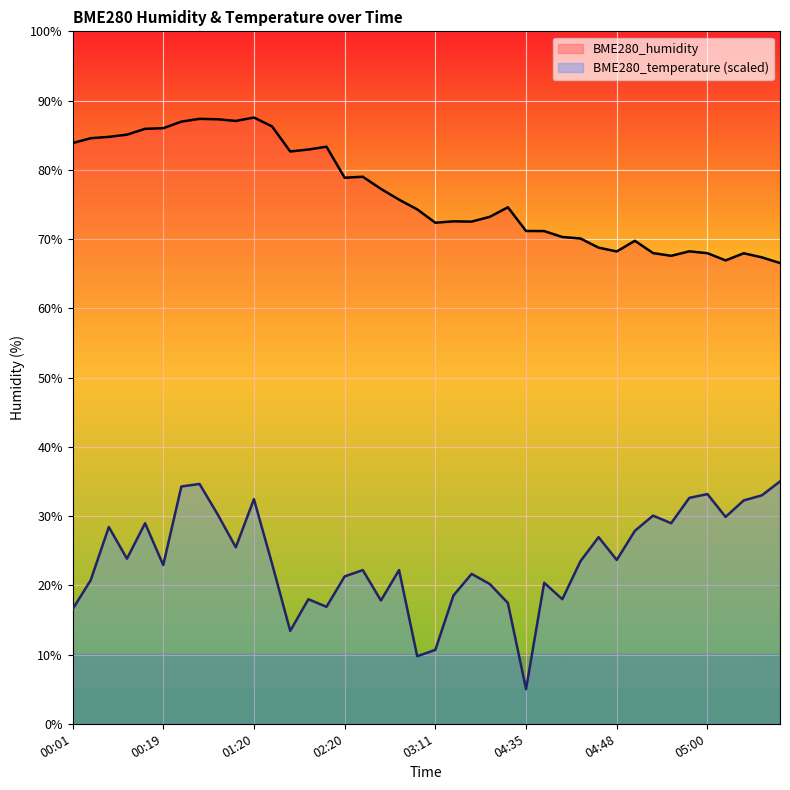

How many interior local peaks does the BME280_temperature series have?

12